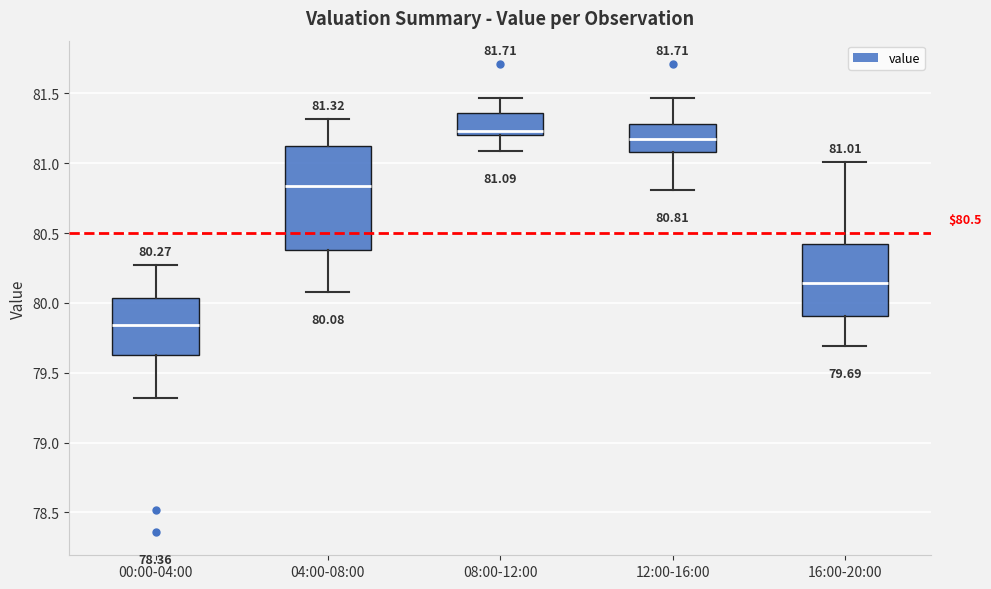

Which box is the tallest, from its lower edge to its upper edge?

04:00-08:00